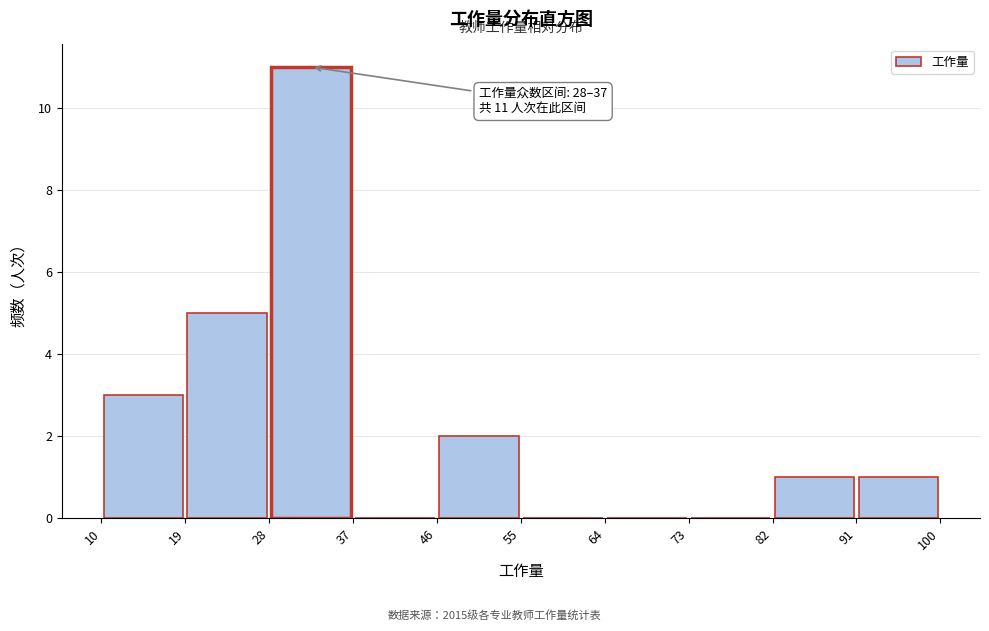

Over which range of the x-axis is the bar tallest?

28 to 37